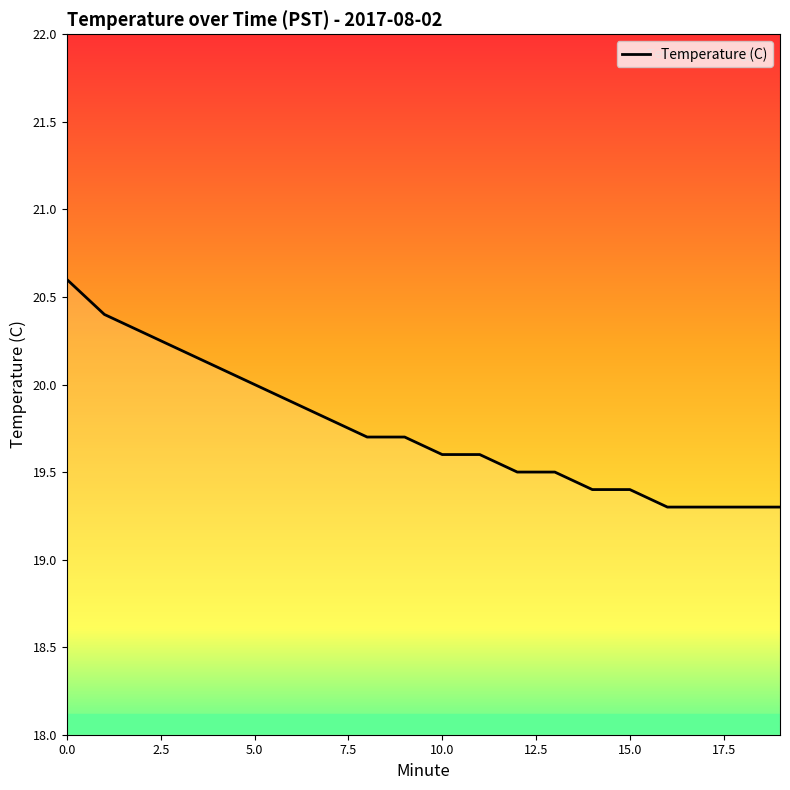

What is the minimum value shown in the chart?

19.3